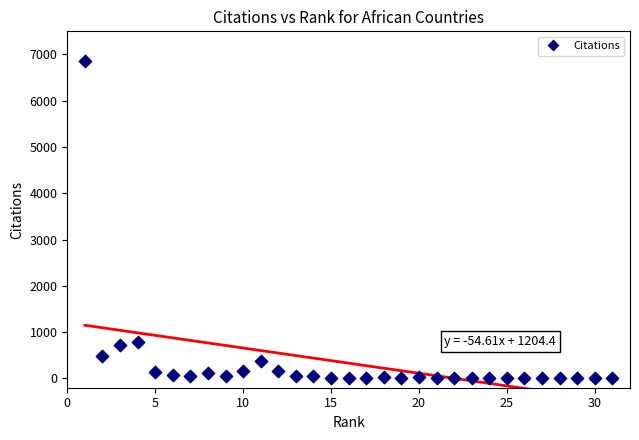

What is the range of X values (max minus min)?

30